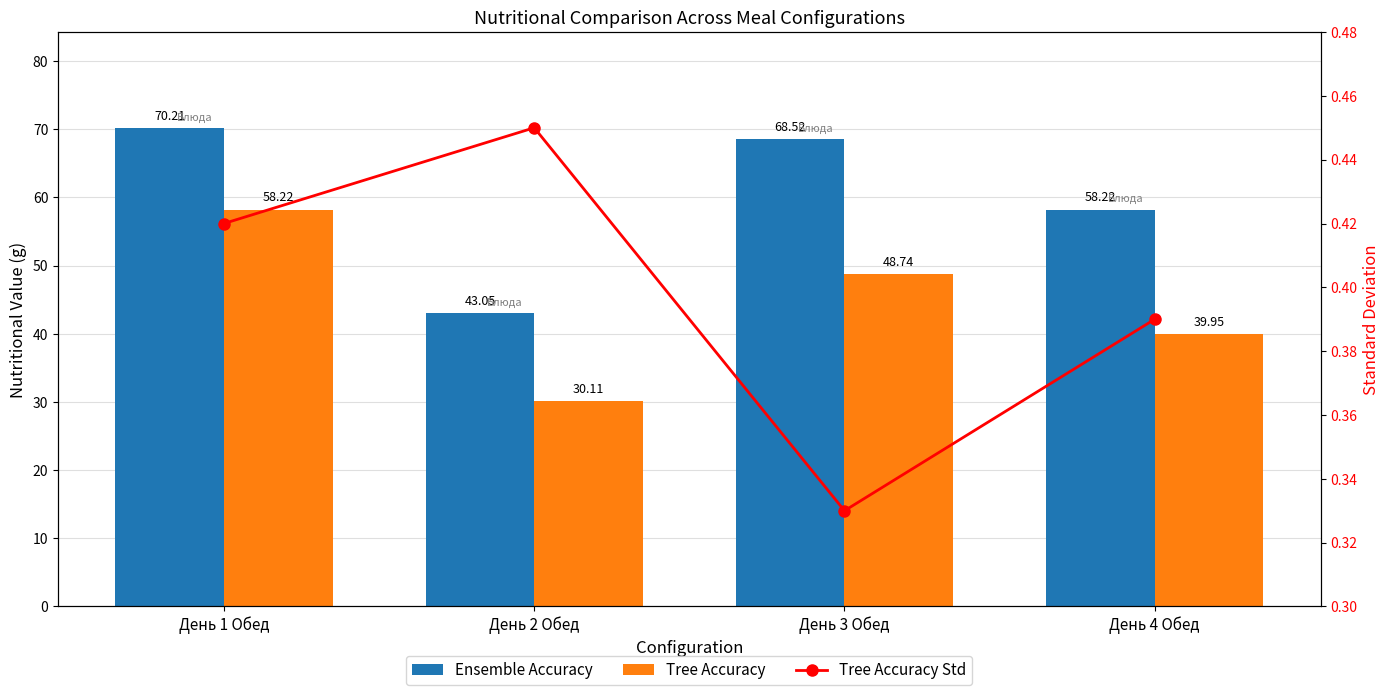

What is the difference between the Tree Accuracy Std values at День 4 Обед and День 2 Обед?

0.1